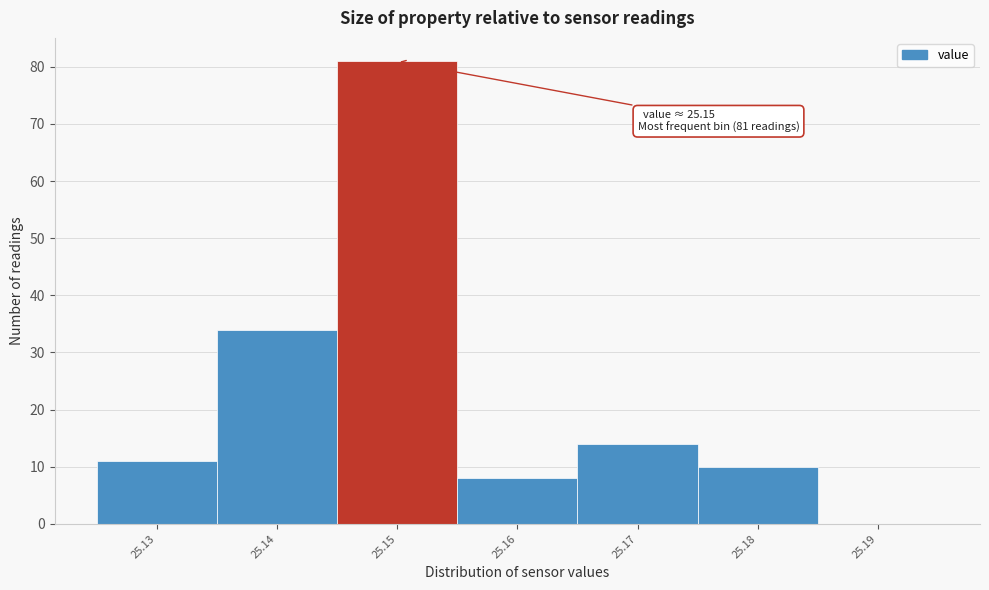

Which range on the x-axis has the tallest bar?

25.145 to 25.155